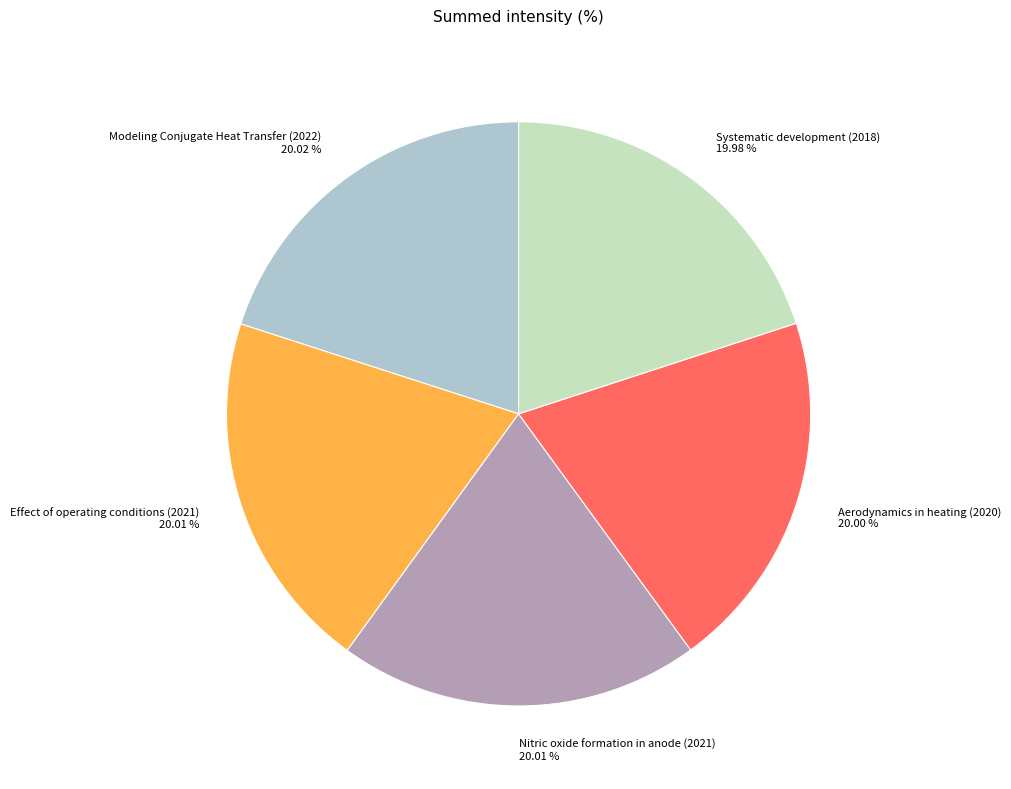

To the nearest percent, what is the combined percentage of Effect of operating conditions (2021) and Modeling Conjugate Heat Transfer (2022)?

40%